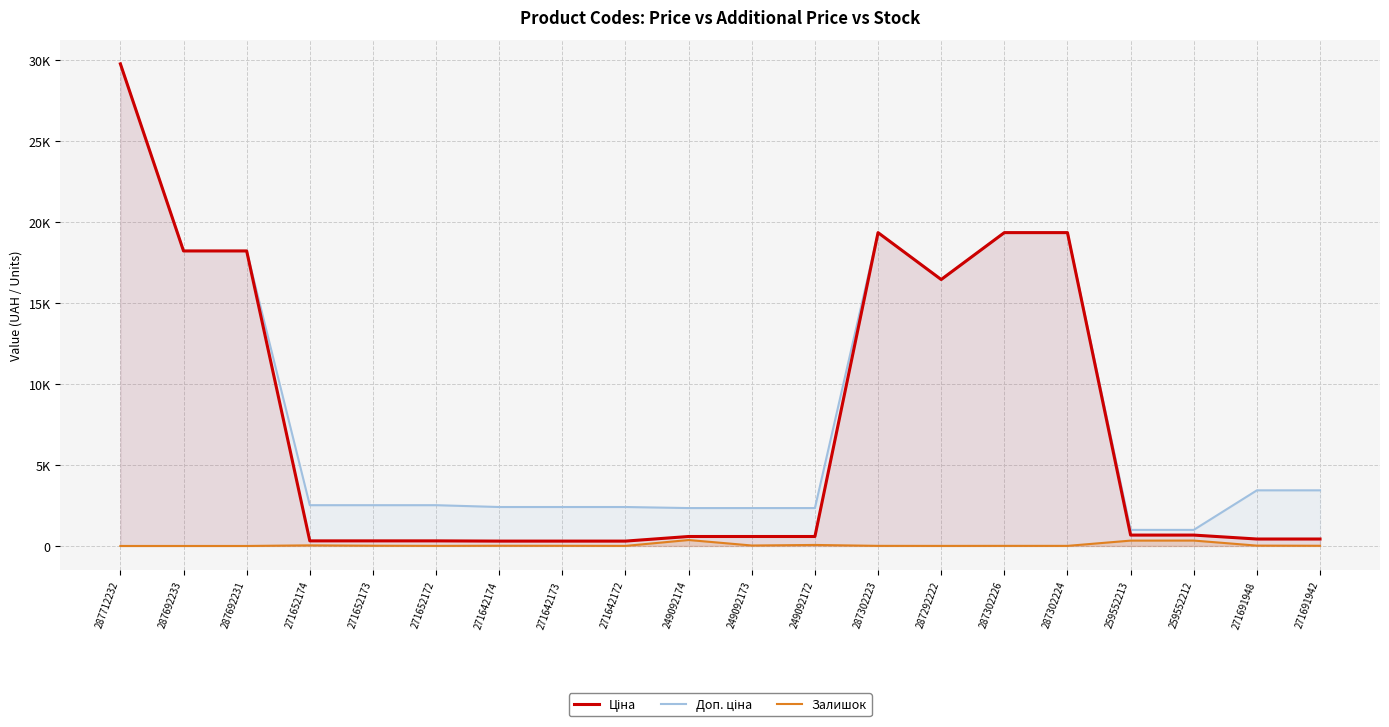

Rank the series by their maximum value, from highest to lowest.

Ціна, Доп. ціна, Залишок